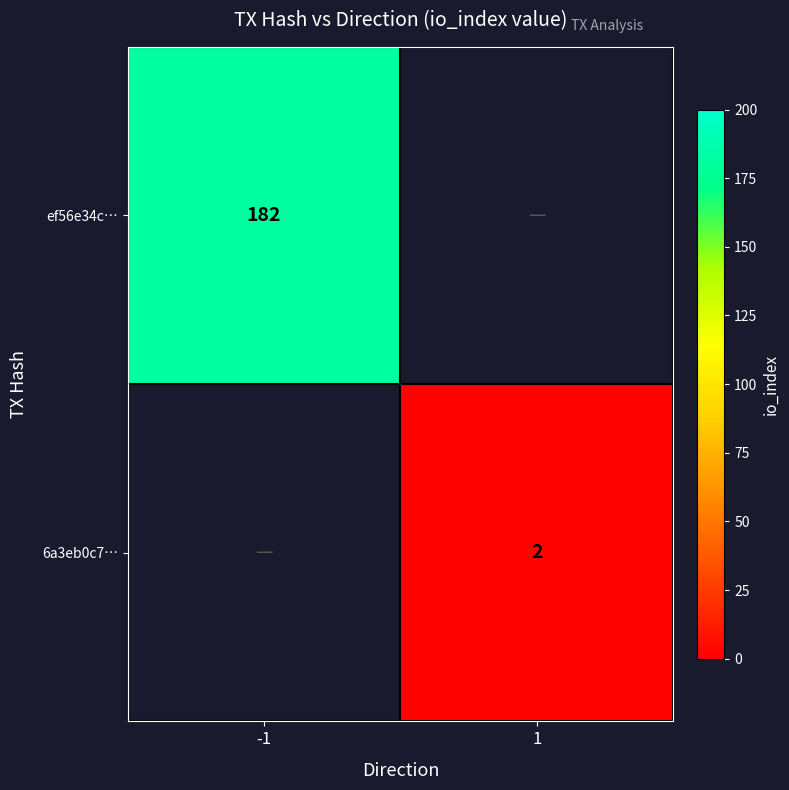

The ef56e34c… series shows 182 at -1. True or false?

True